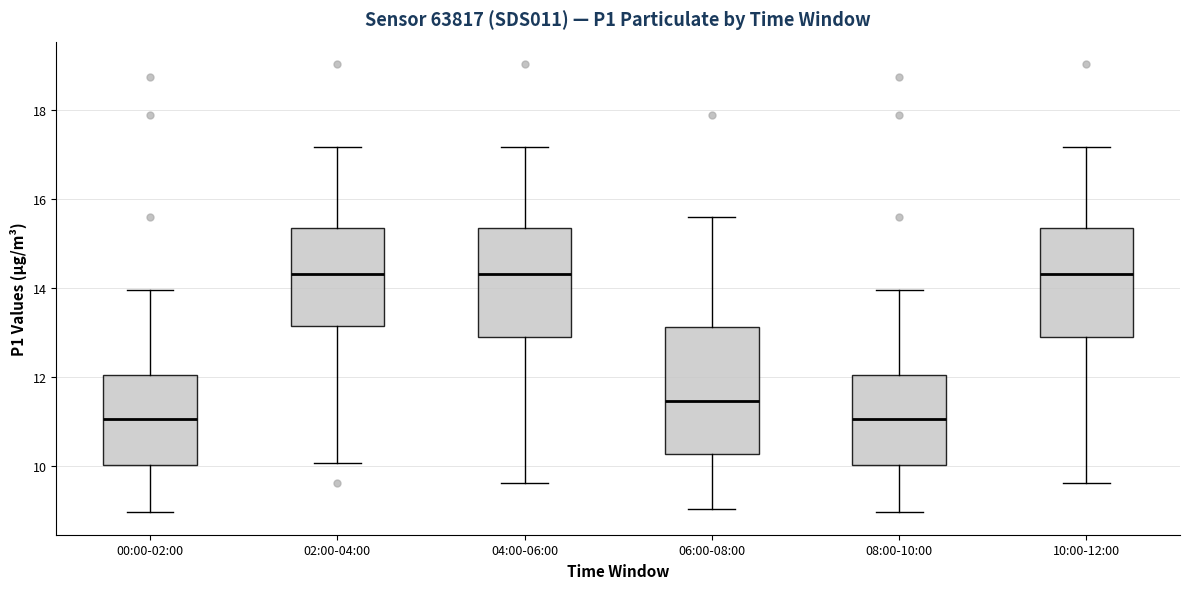

Reading left to right, transcribe this box plot: for each box, give where its median line is, the range the box spans, and where its two whiskers end, as read against the y-axis. The values are not printed on the chart, so give them approximately, as read against the axis.

00:00-02:00: median 11.0, box 10.0 to 12.0, whiskers 9.0 to 14.0
02:00-04:00: median 14.4, box 13.2 to 15.4, whiskers 10.0 to 17.2
04:00-06:00: median 14.4, box 13.0 to 15.4, whiskers 9.6 to 17.2
06:00-08:00: median 11.4, box 10.2 to 13.2, whiskers 9.0 to 15.6
08:00-10:00: median 11.0, box 10.0 to 12.0, whiskers 9.0 to 14.0
10:00-12:00: median 14.4, box 13.0 to 15.4, whiskers 9.6 to 17.2